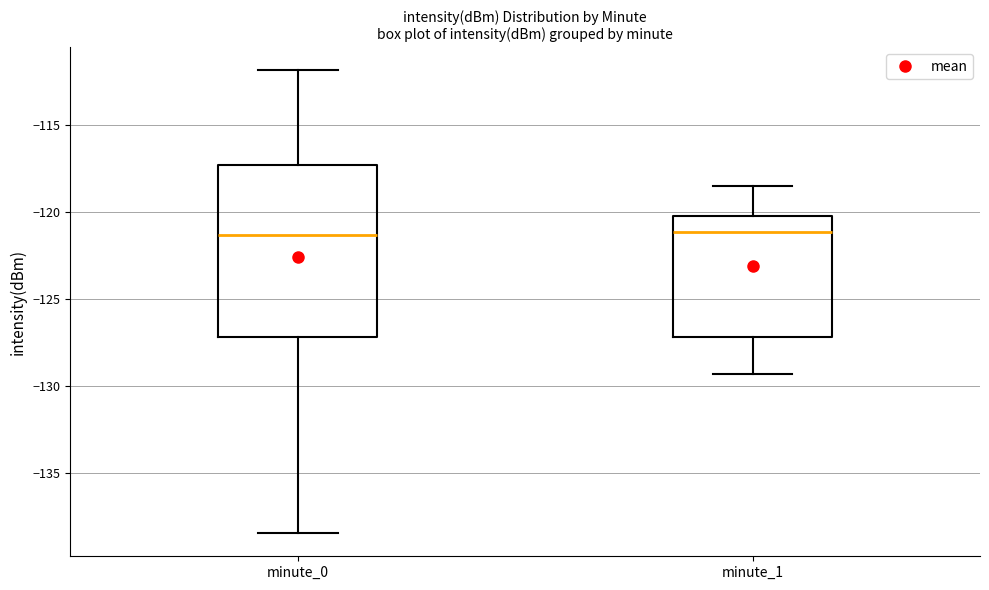

Reading left to right, transcribe this box plot: for each box, give where its median line is, the range the box spans, and where its two whiskers end, as read against the y-axis. The values are not printed on the chart, so give them approximately, as read against the axis.

minute_0: median -121.5, box -127.0 to -117.5, whiskers -138.5 to -112.0
minute_1: median -121.0, box -127.0 to -120.0, whiskers -129.5 to -118.5